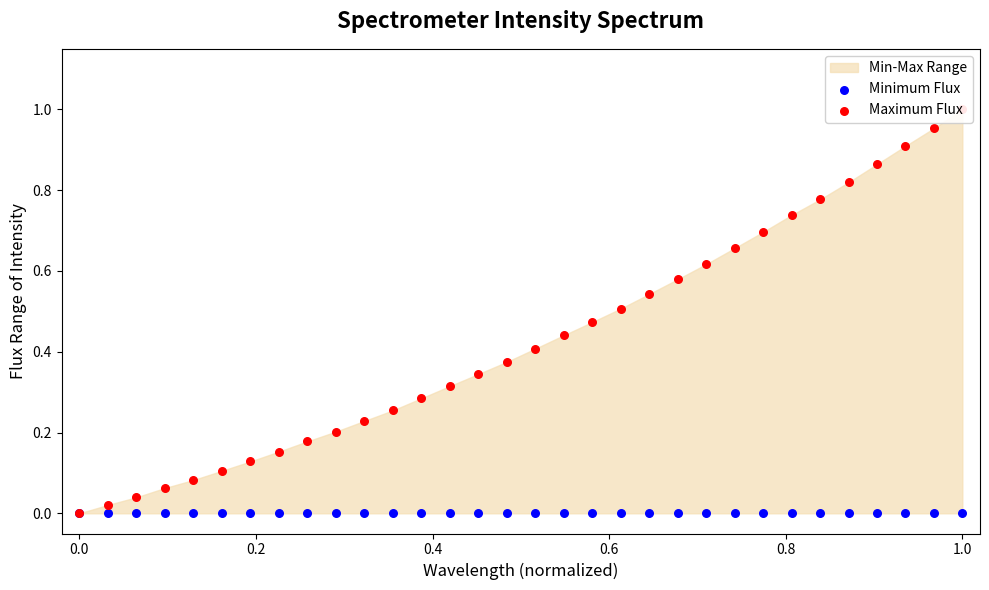

Which series contains the highest Y value?

Maximum Flux